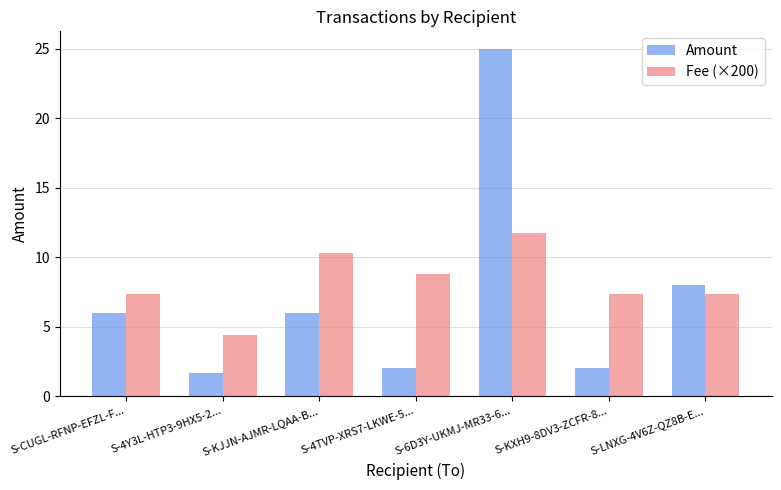

At which label does Fee (×200) reach its minimum?

S-4Y3L-HTP3-9HX5-2...